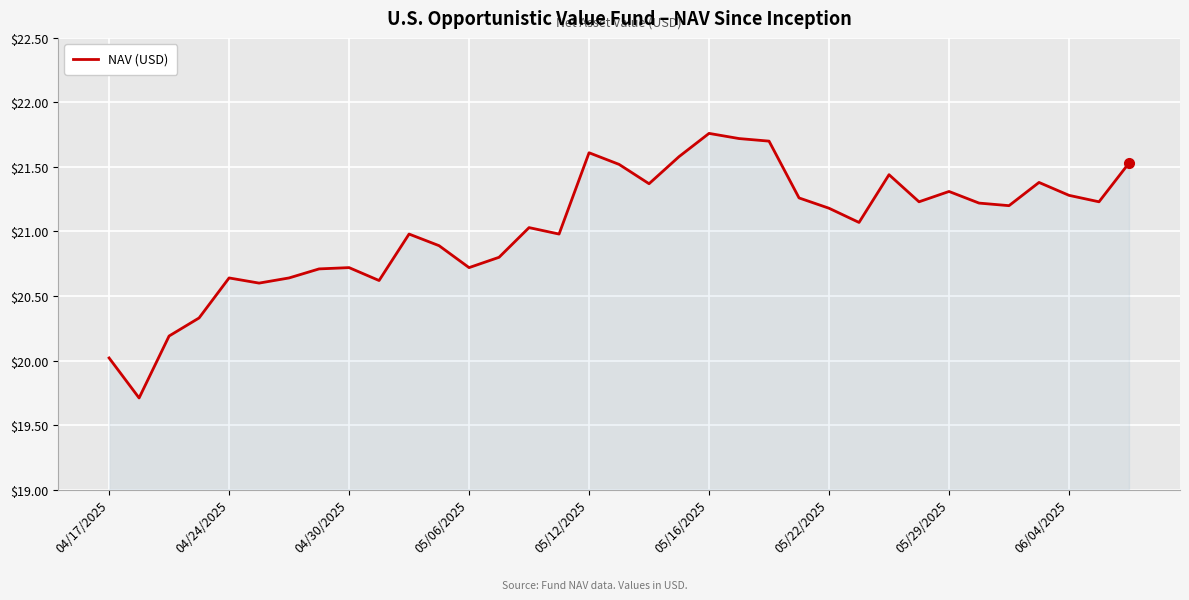

What is the smallest value displayed?

19.7